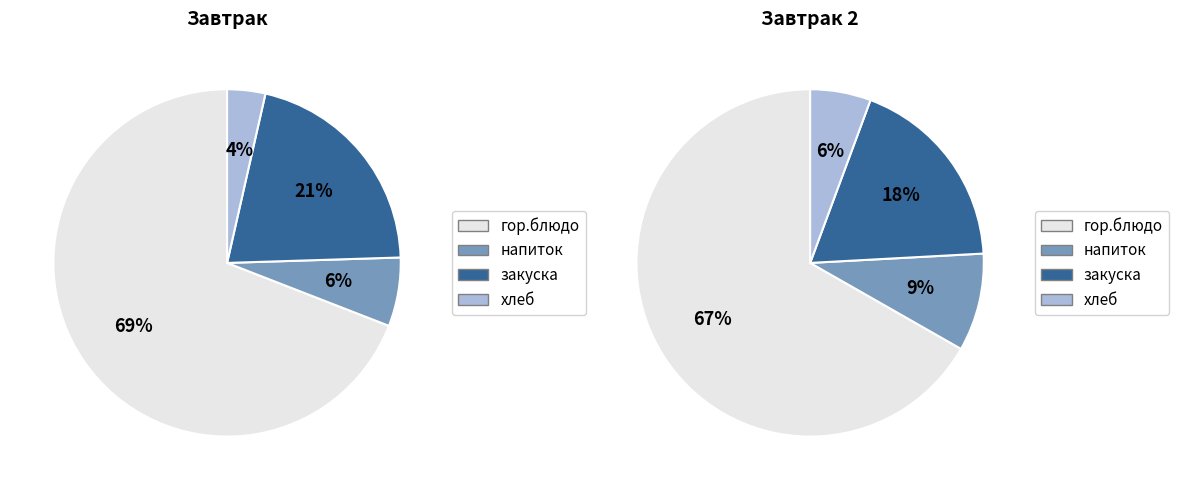

To the nearest percent, what is the average slice percentage?

25%